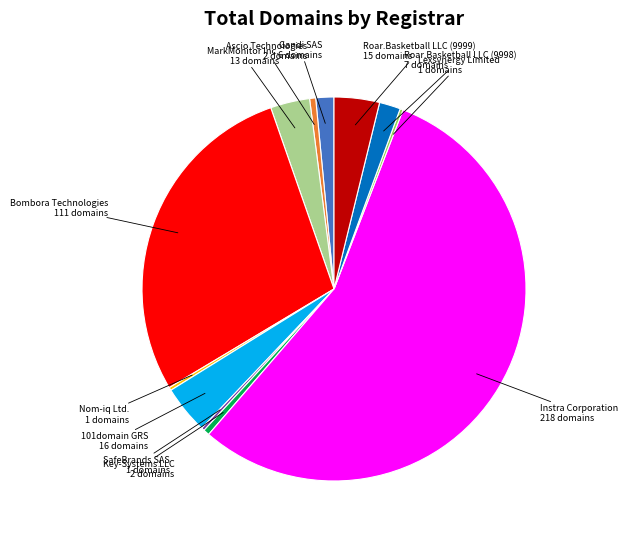

Is there a majority slice in this chart?

Yes